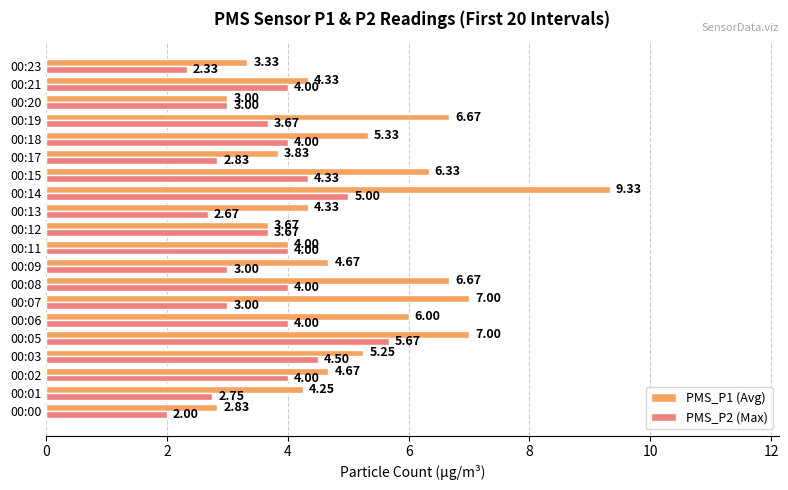

Which series has the widest spread of values?

PMS_P1 (Avg)